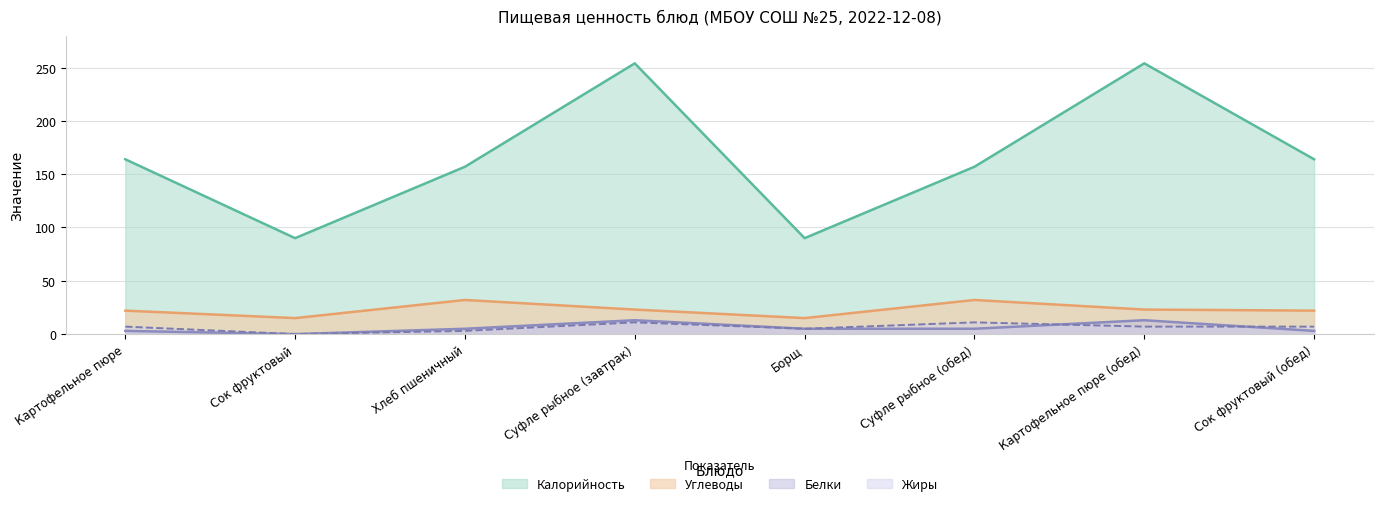

True or false: Углеводы has a value of 23 at Картофельное пюре (обед).

True